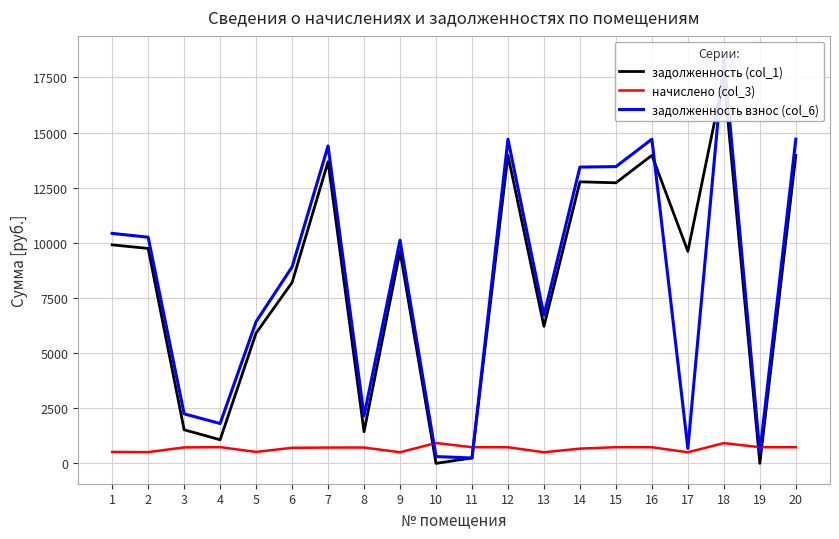

What is the value of the начислено (col_3) point at the 18th from the left?

918.5